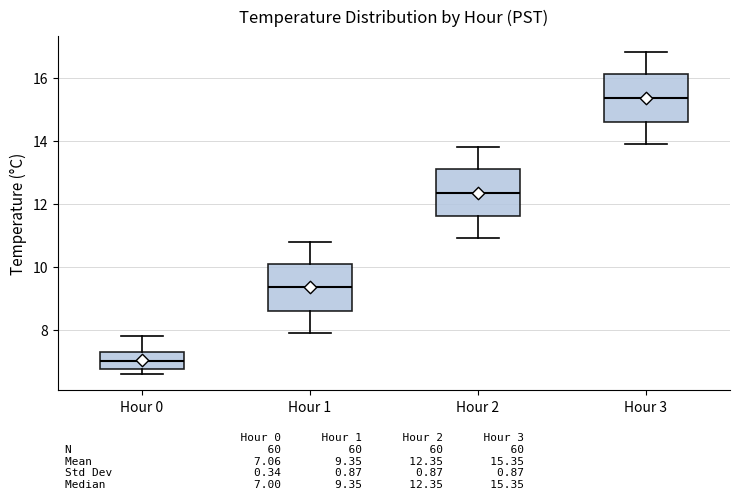

Reading left to right, read every box against the y-axis: the position of its median line, the range the box covers, and the ends of its whiskers. The values are not printed on the chart, so give them approximately, as read against the axis.

Hour 0: median 7.0, box 6.8 to 7.4, whiskers 6.6 to 7.8
Hour 1: median 9.4, box 8.6 to 10.2, whiskers 8.0 to 10.8
Hour 2: median 12.4, box 11.6 to 13.2, whiskers 11.0 to 13.8
Hour 3: median 15.4, box 14.6 to 16.2, whiskers 14.0 to 16.8